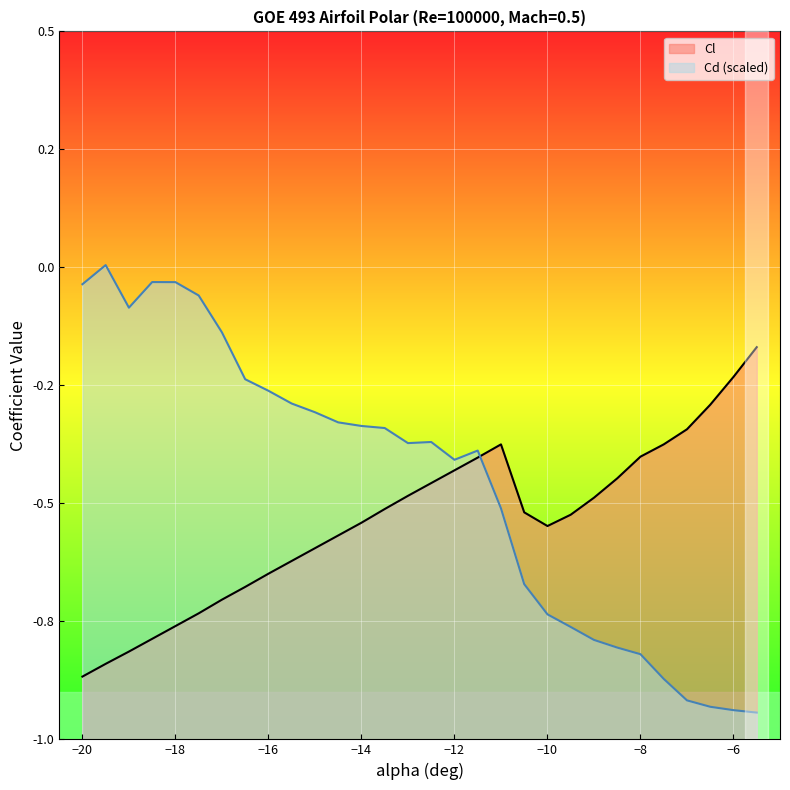

Where do Cd and Cl first cross each other?

-11.5 and -11